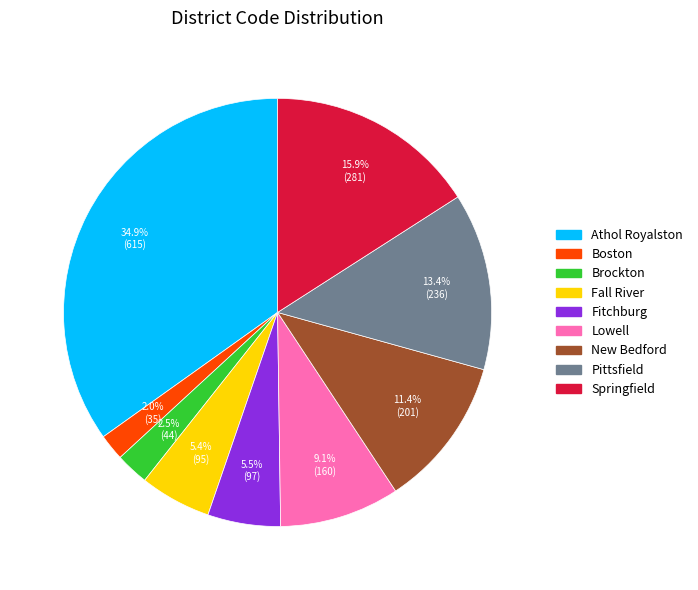

How many segments does this pie chart have?

9